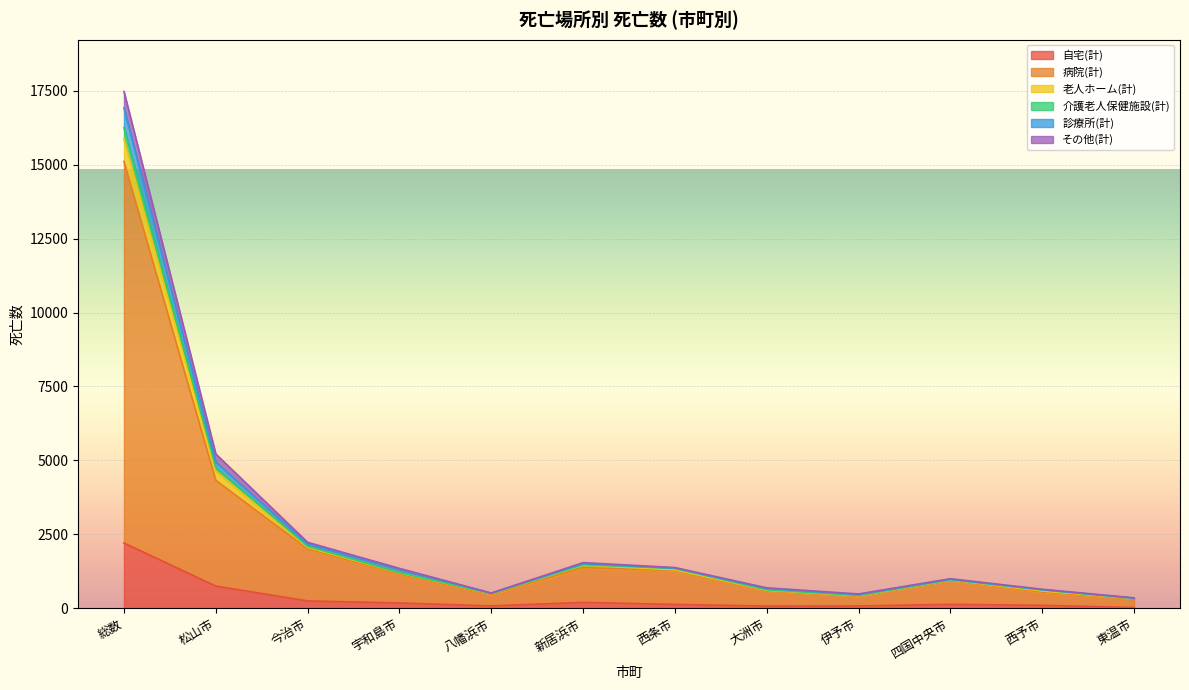

What is the highest value of the 自宅(計) series?

2204